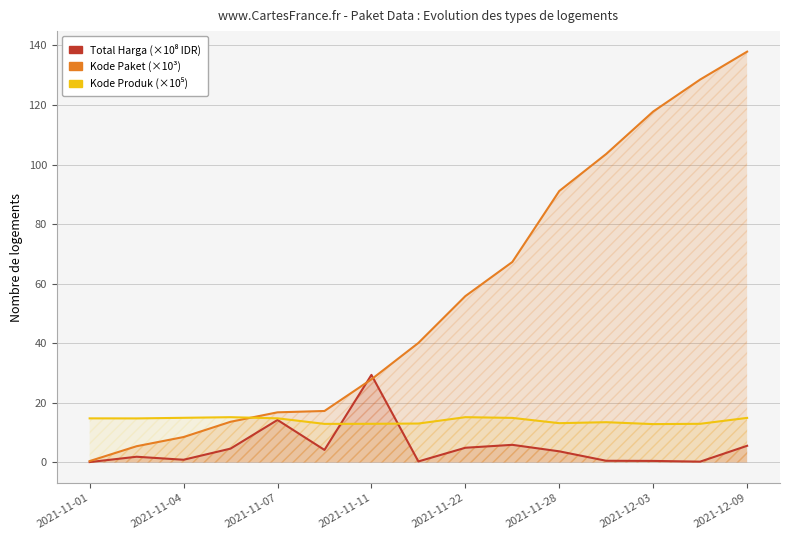

The Kode Paket (×10³) series shows 7.5 at 2021-11-04. True or false?

False